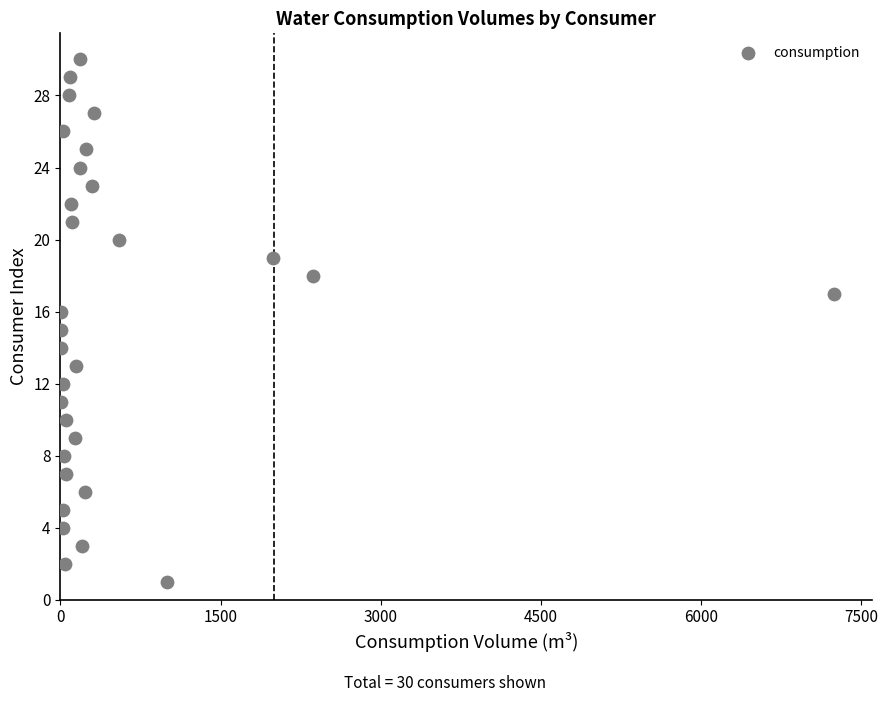

What is the range of Y values (max minus min)?

29